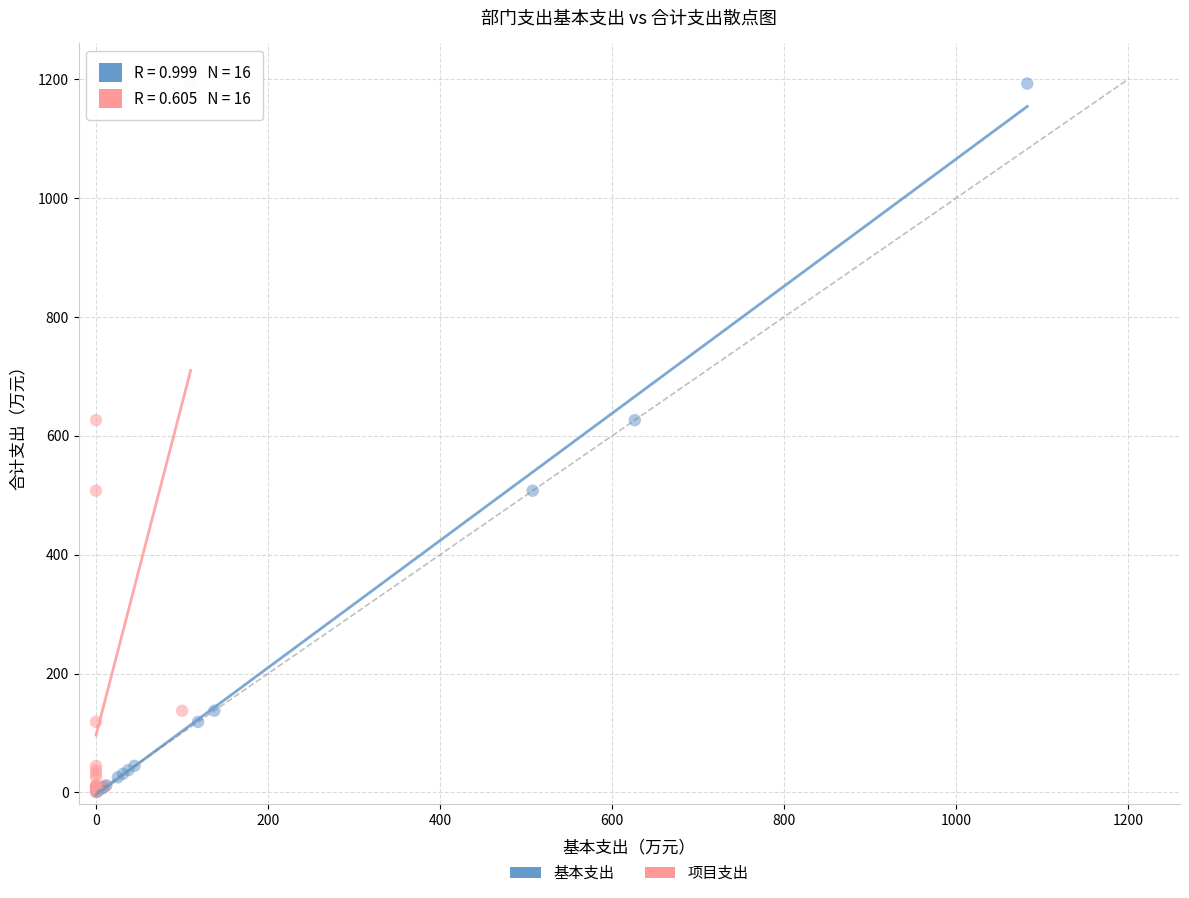

What are all the series names shown in the legend?

基本支出, 项目支出